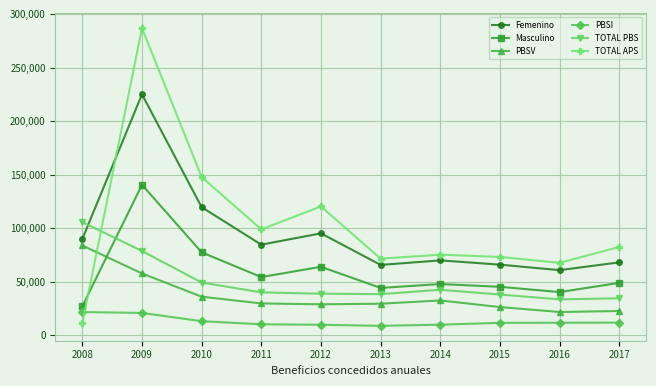

The value of Femenino at 2011 is 84677. True or false?

True